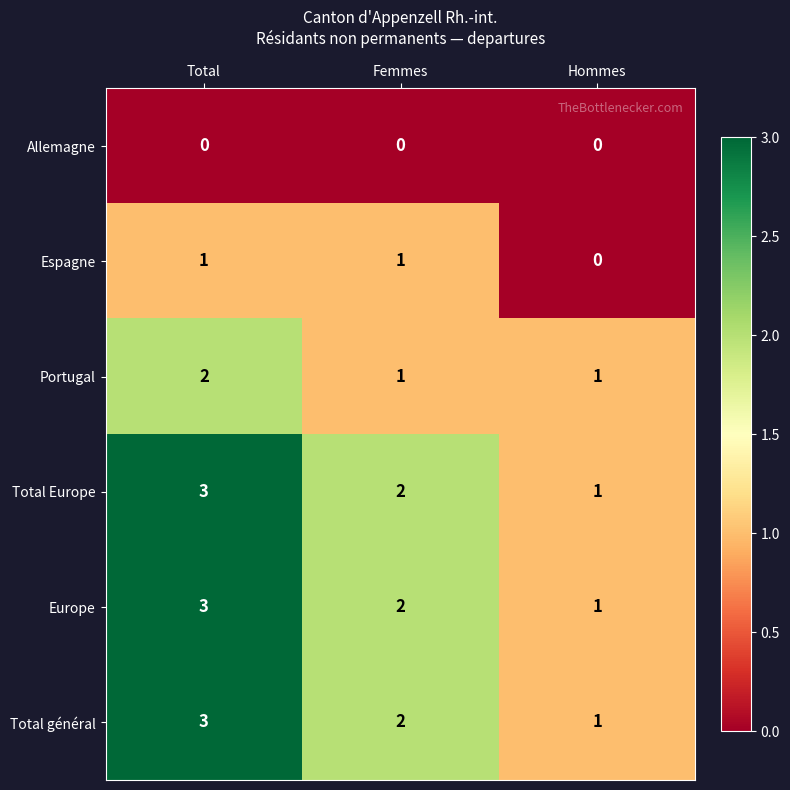

Reading left to right, transcribe all the data shown in this chart.

Allemagne: 0	0	0
Espagne: 1	1	0
Portugal: 2	1	1
Total Europe: 3	2	1
Europe: 3	2	1
Total général: 3	2	1